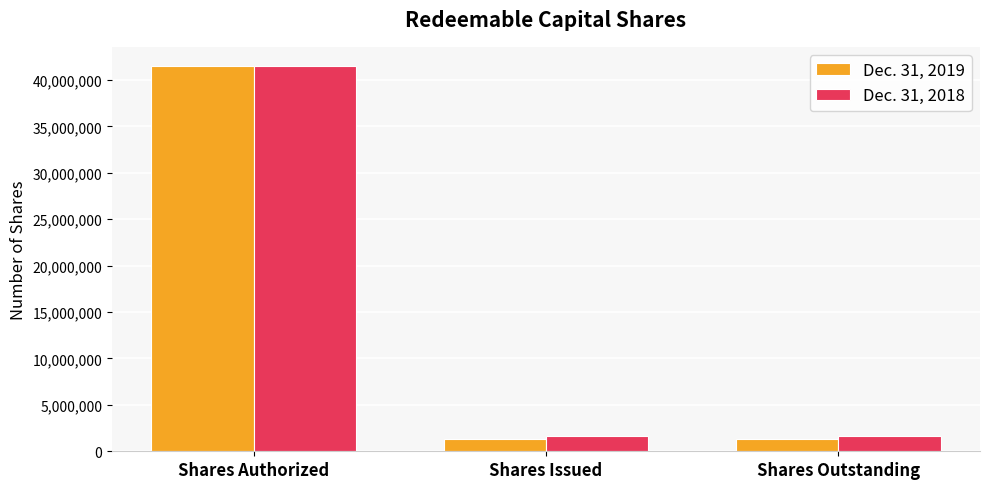

What is the difference between the Dec. 31, 2019 values at Shares Outstanding and Shares Authorized?

40200000